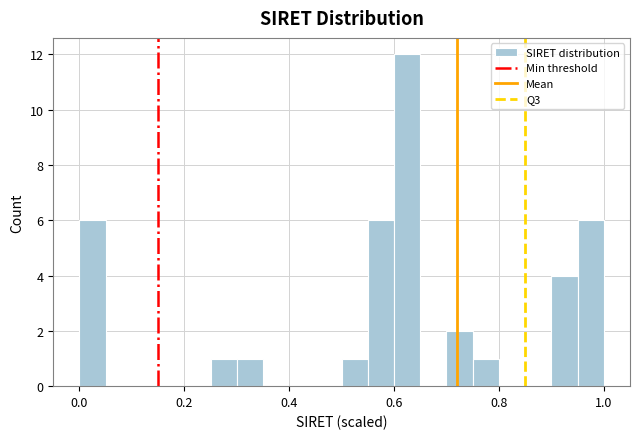

Around what value on the x-axis is the tallest bar? Give the approximate position of its centre, as read against the axis.

0.62